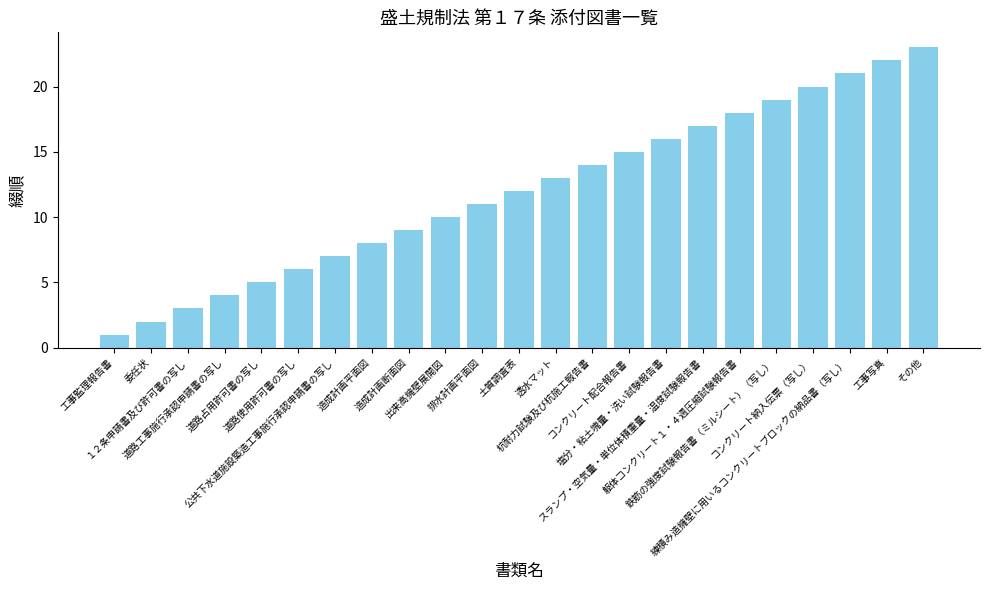

The value at コンクリート納入伝票（写し） is 11. True or false?

False